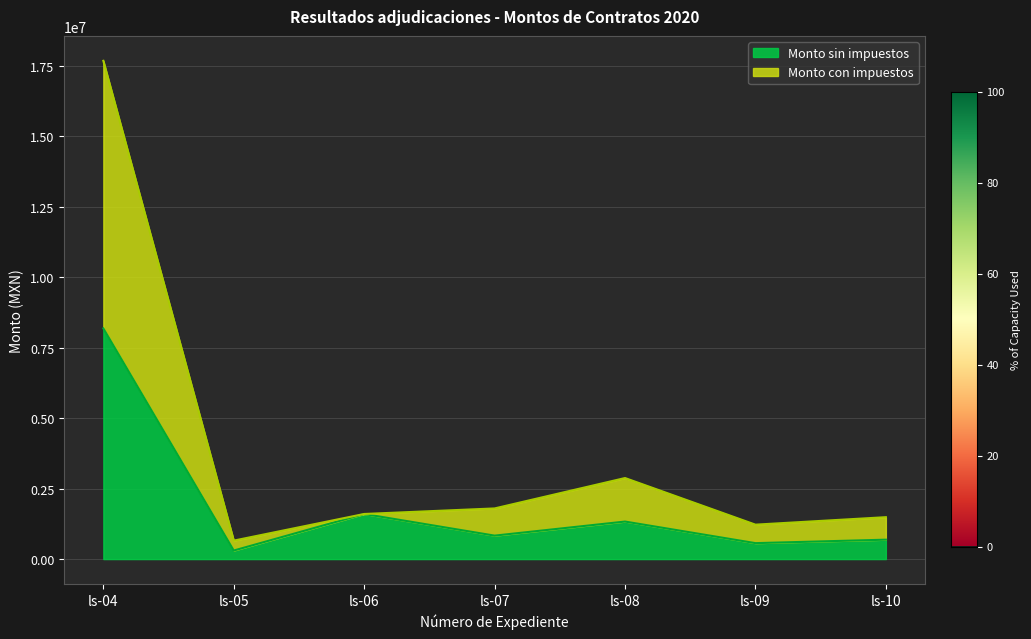

Reading left to right, extract all data points from this chart.

Monto sin impuestos: 8184480.0	303275.9	1599923.5	831943.1	1331104.0	565436.7	688250.6
Monto con impuestos: 17678476.8	655075.9	1599923.5	1796997.1	2875184.6	1221343.4	1486621.4